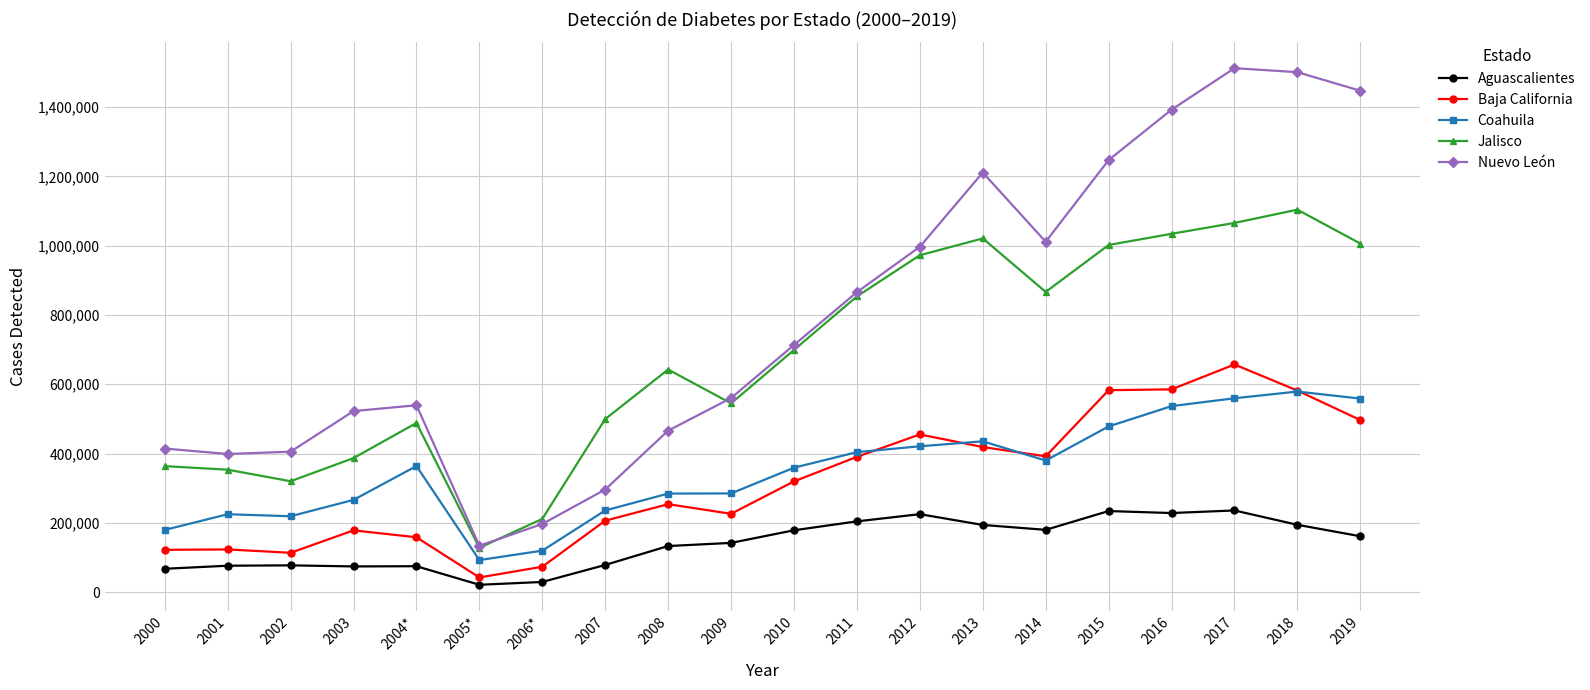

True or false: Baja California and Nuevo León cross at least once.

False